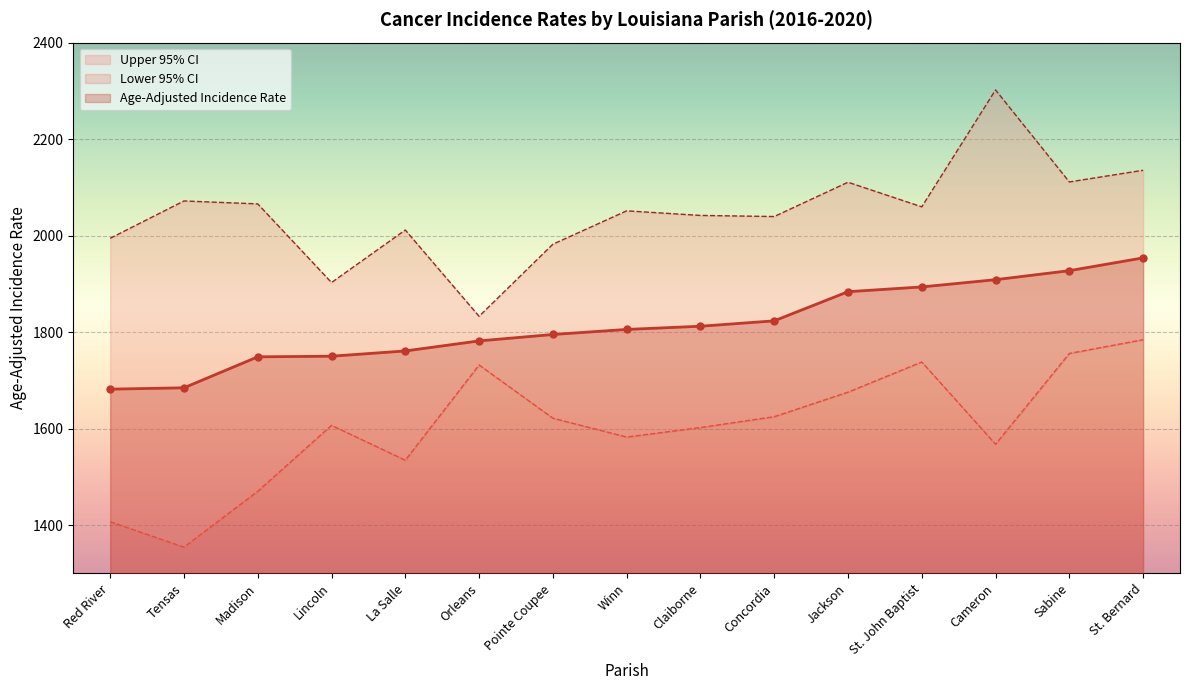

How many series are shown in this chart?

3